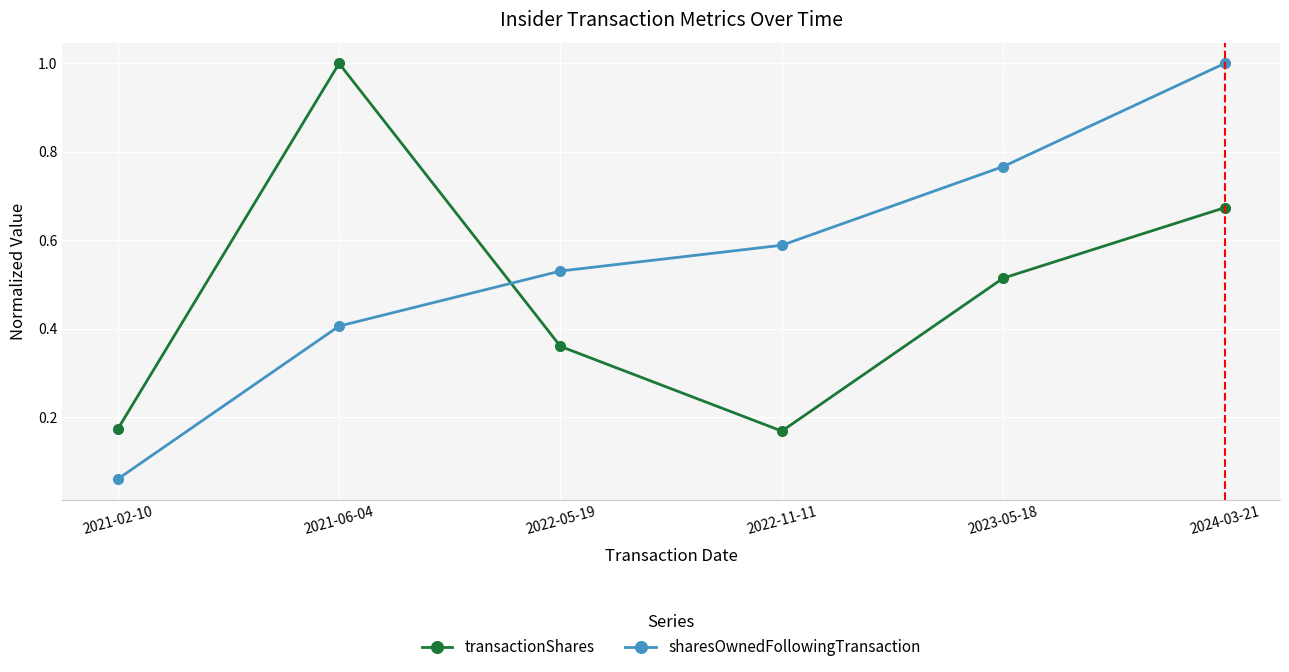

Count the transactionShares values in the range 0 to 1.

6